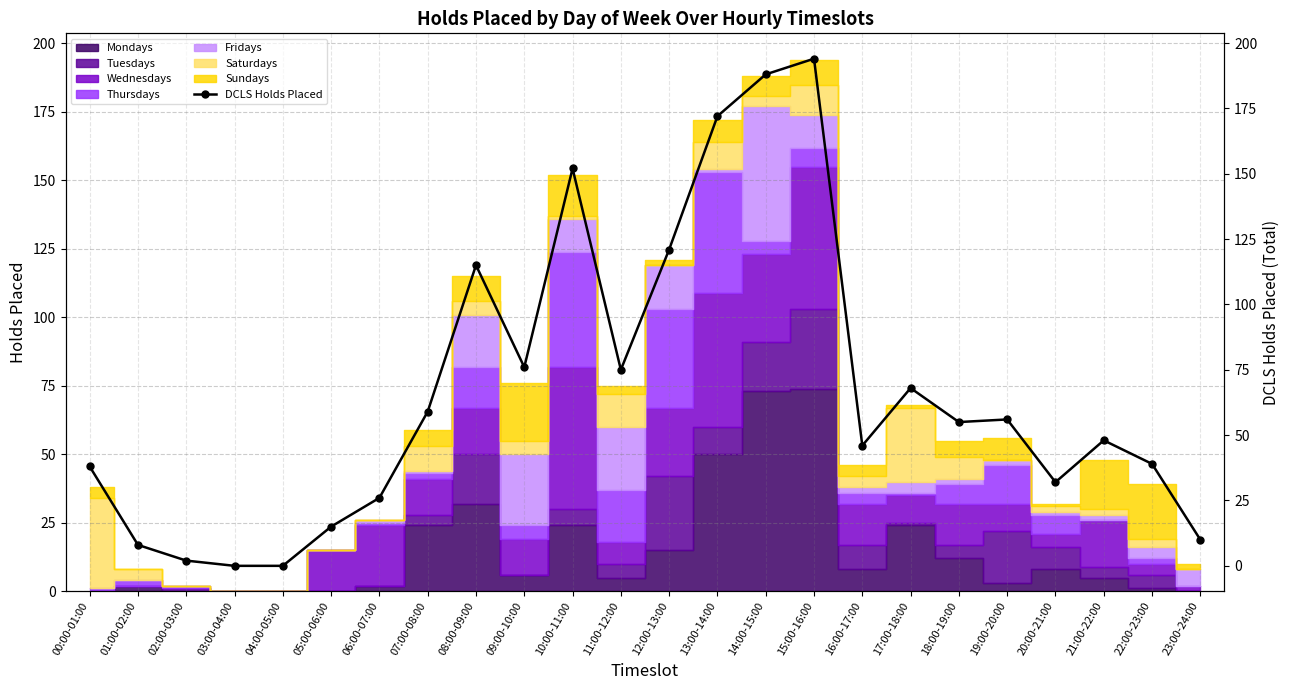

Does the chart have visible grid lines?

Yes